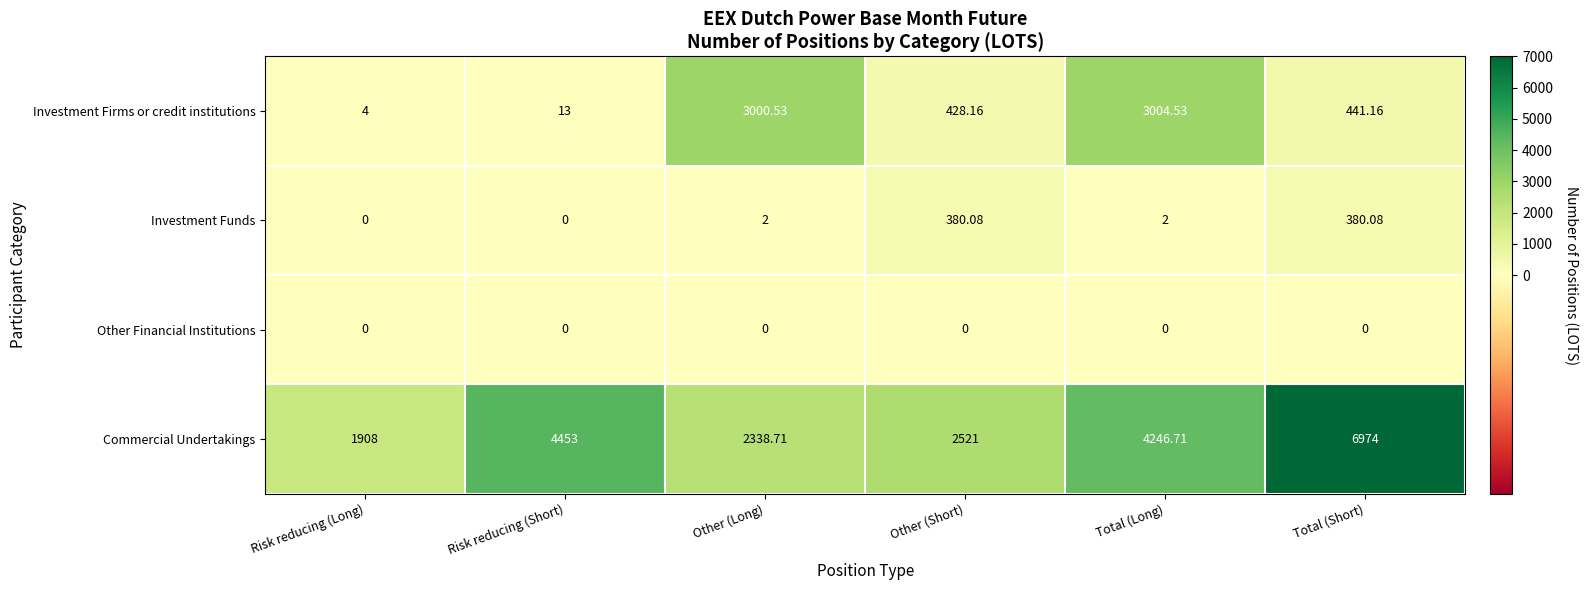

At which label is Investment Firms or credit institutions closest to 1504?

Total (Short)